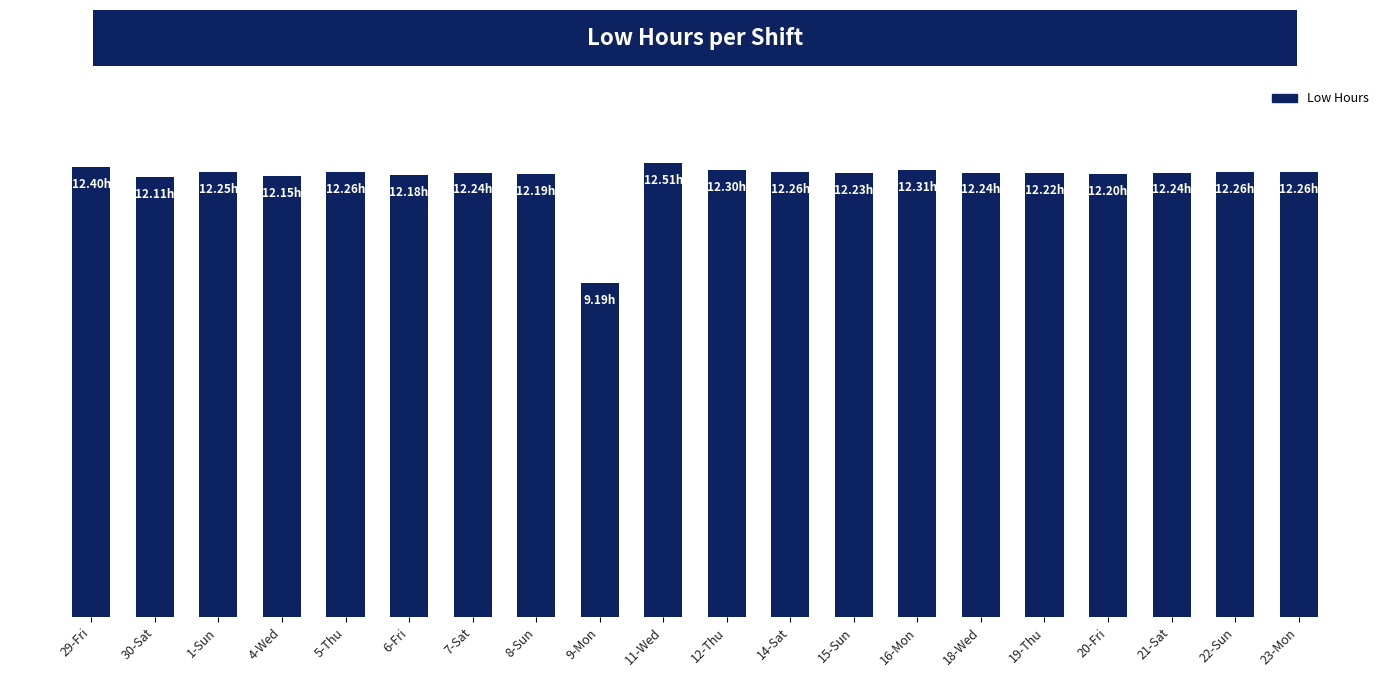

Where is the data nearest to the value 10?

9-Mon